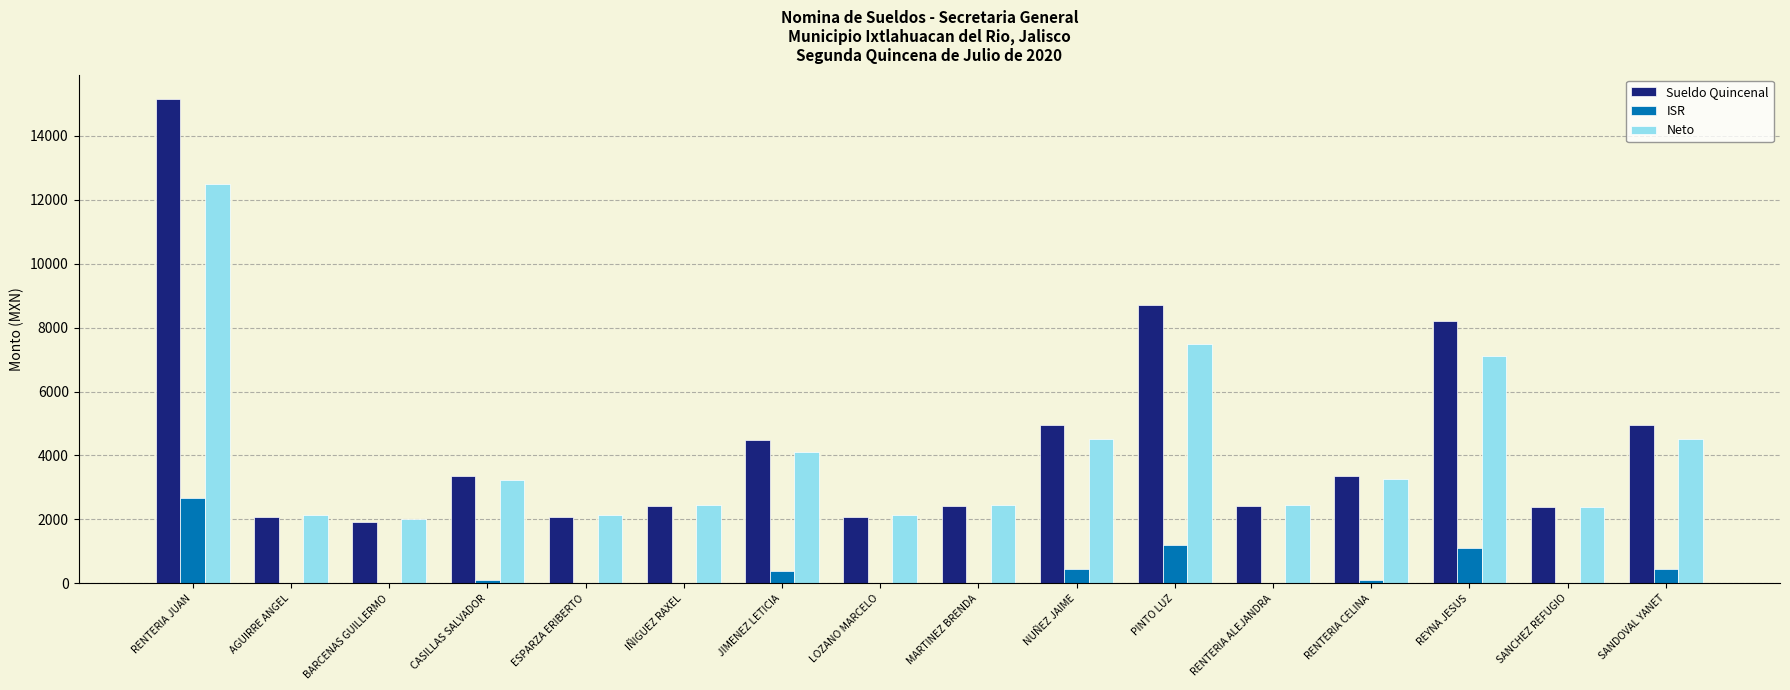

What is the total value across all series at BARCENAS GUILLERMO?

3918.6